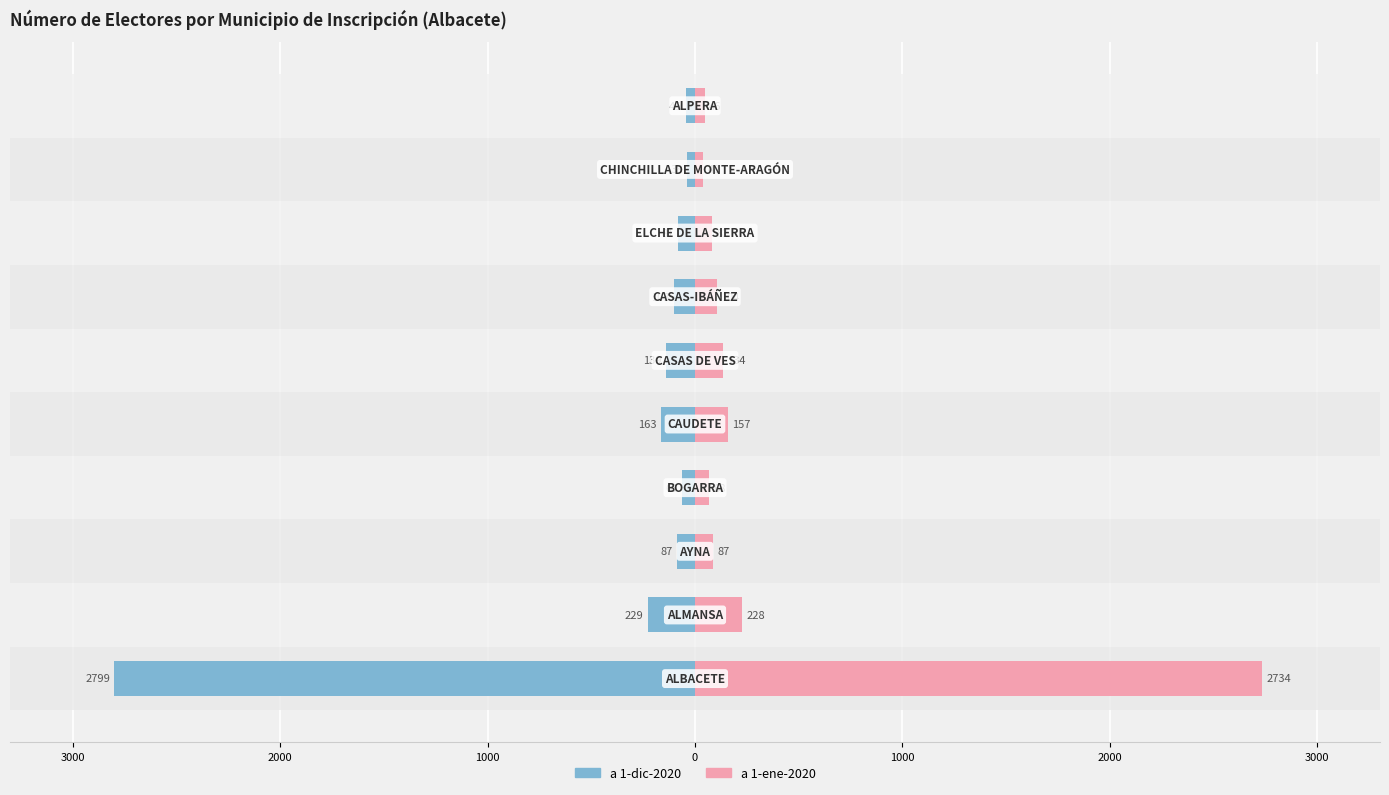

Are the bars horizontal?

Yes